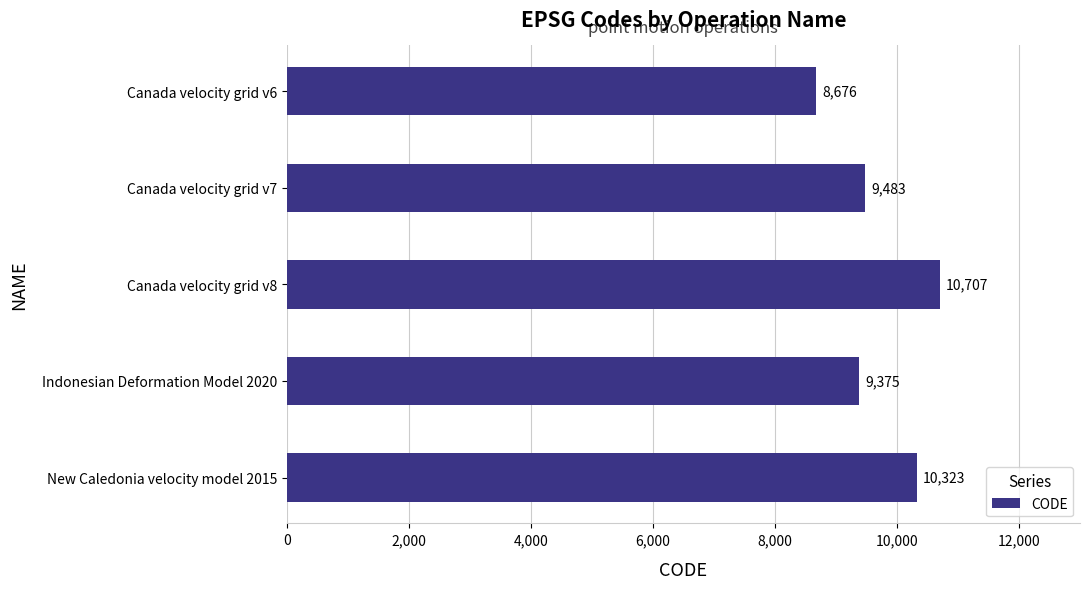

What position from the bottom is New Caledonia velocity model 2015?

1